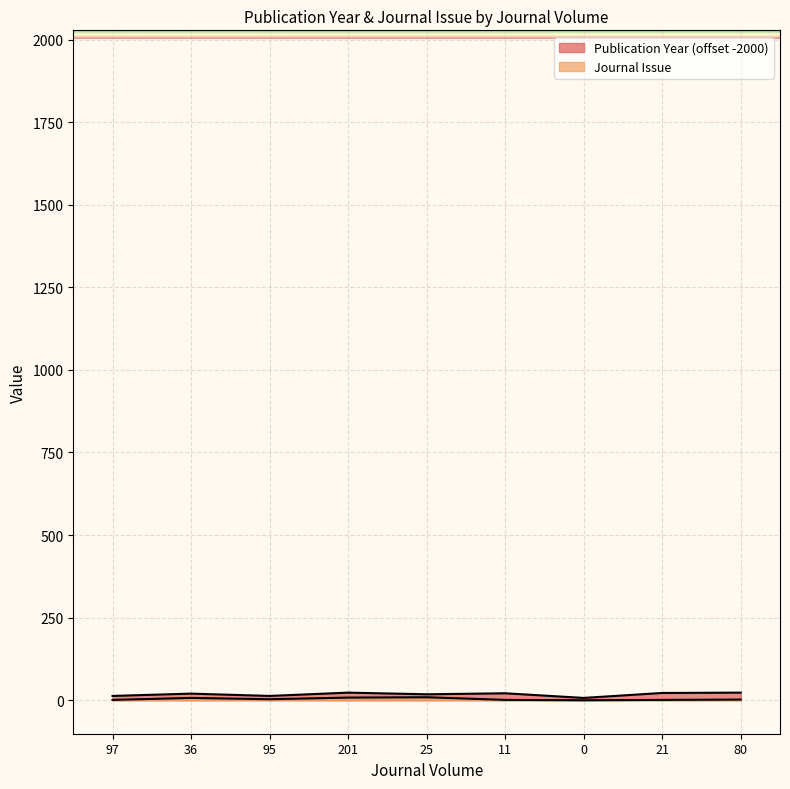

True or false: Publication Year and Journal Issue intersect in this chart.

False